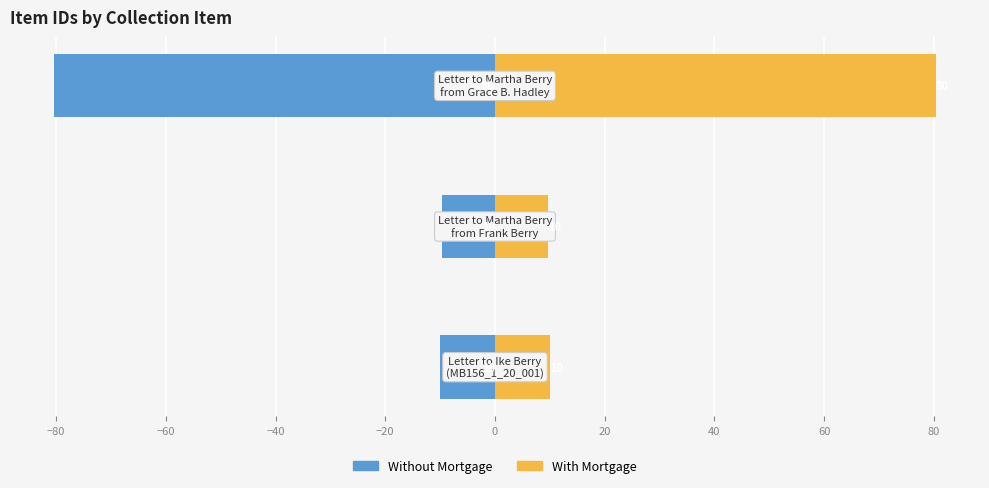

At how many categories does at least one series exceed 58?

1